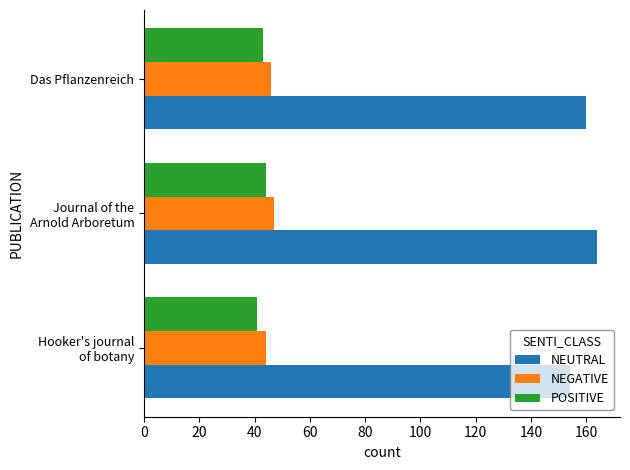

What is the lowest value of the NEGATIVE series?

44